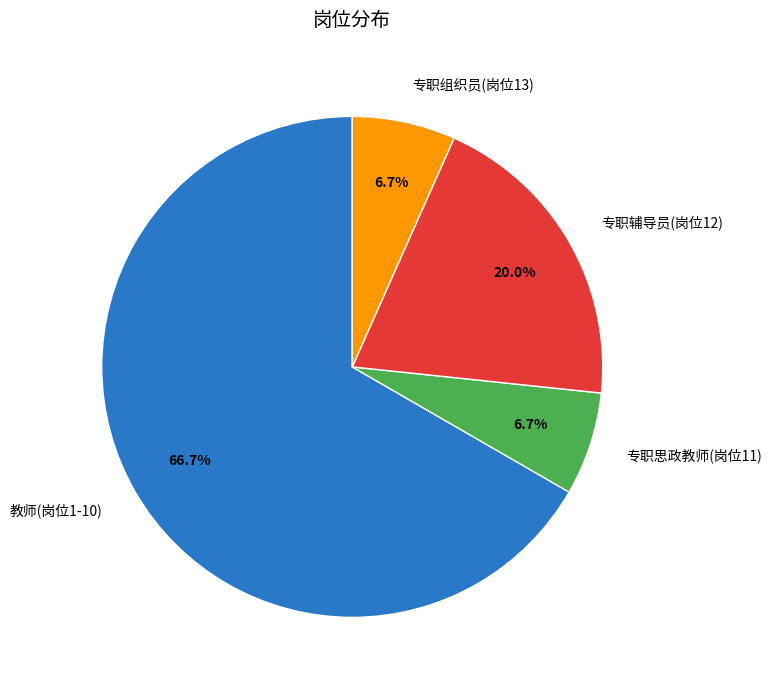

To the nearest percent, what is the difference between the 教师(岗位1-10) and 专职组织员(岗位13) slice percentages?

60%